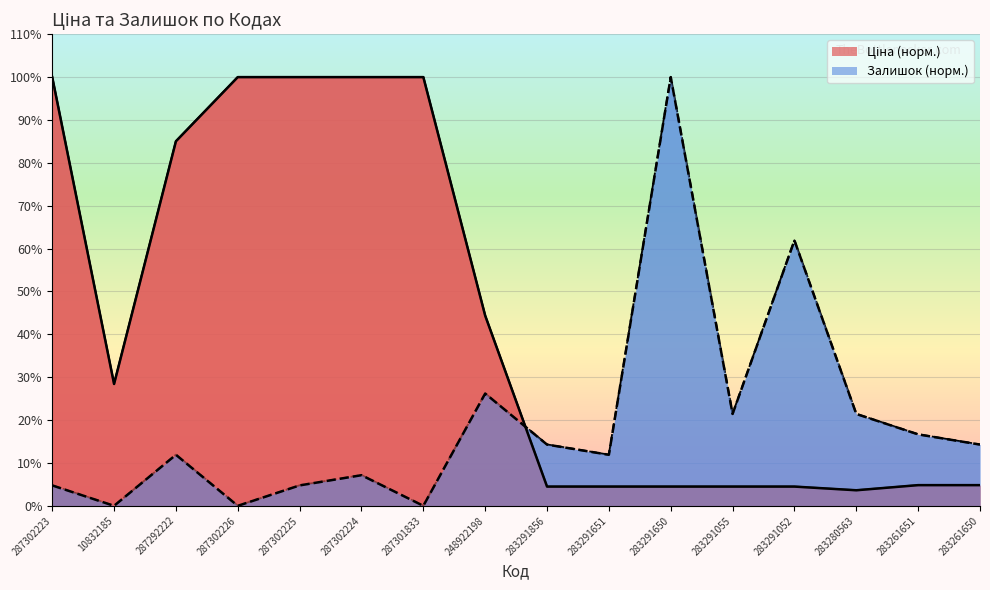

Read the Ціна value at 287302224.

100.0